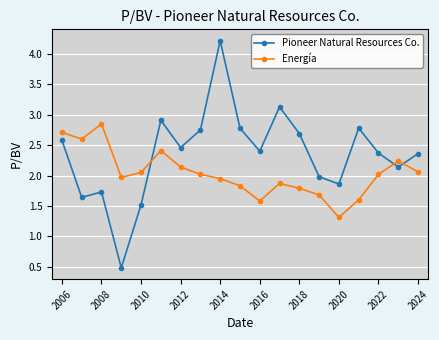

What is the greatest value displayed?

4.2